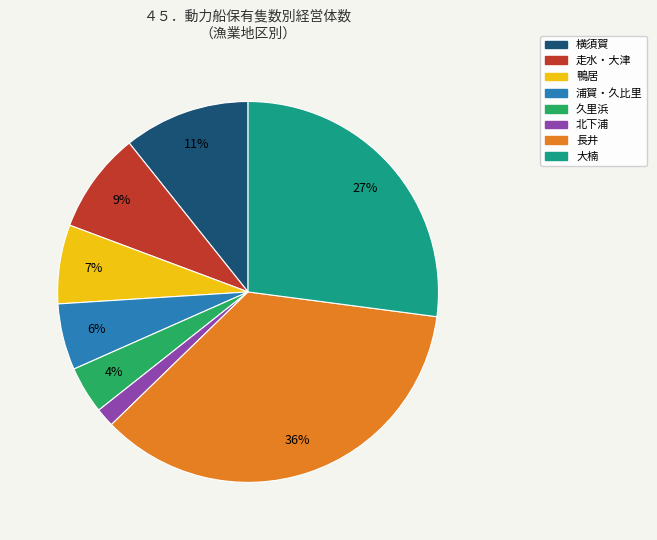

Which has a higher value, 北下浦 or 横須賀?

横須賀